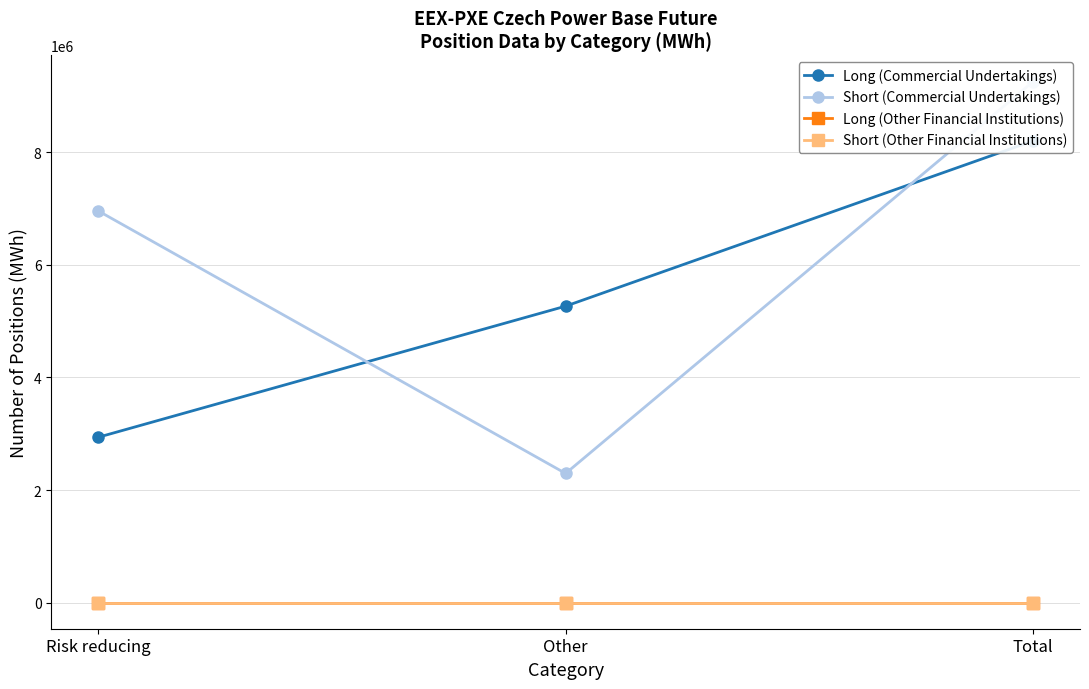

What is the label of the 2nd point from the right?

Other